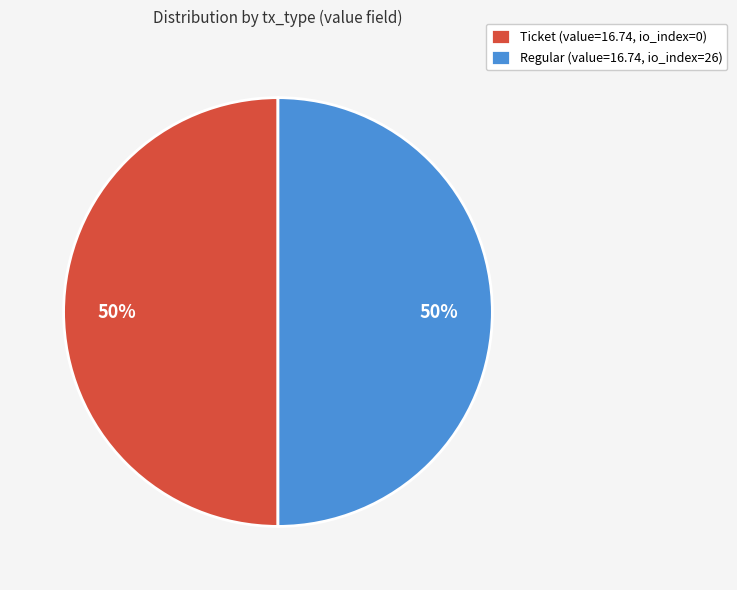

Combined, do Regular (value=16.74, io_index=26) and Ticket (value=16.74, io_index=0) account for over 50%?

Yes